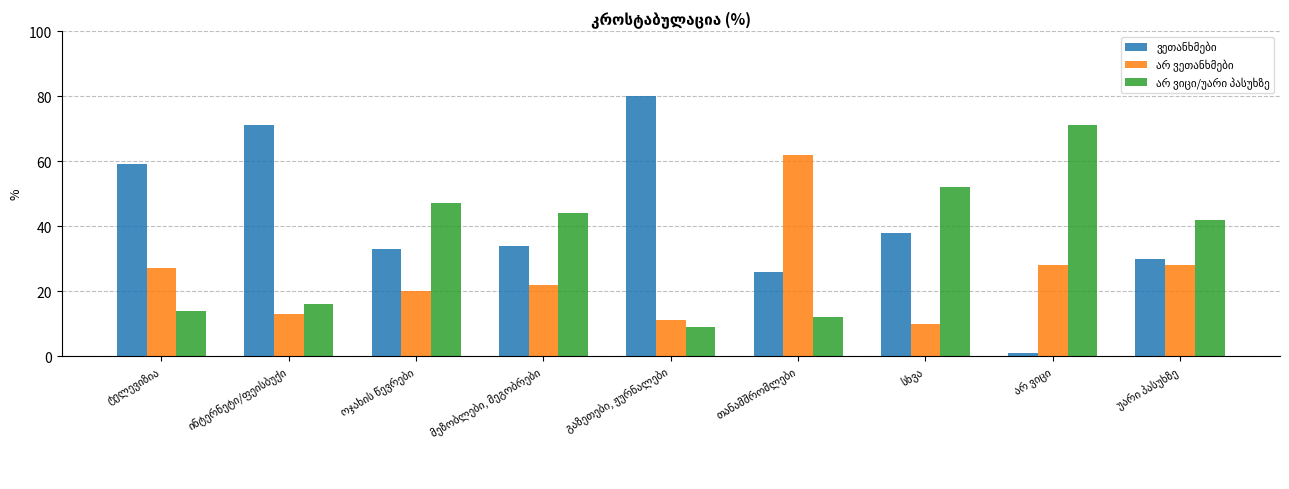

At how many categories does at least one series exceed 31?

9